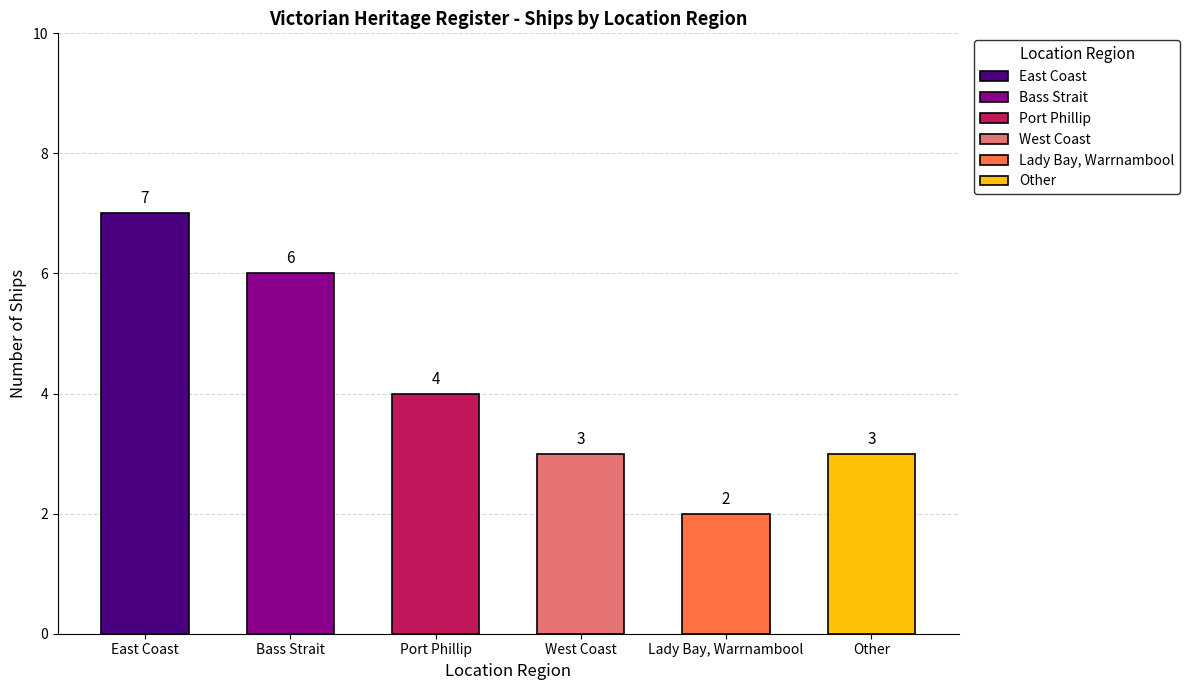

What position from the left is East Coast?

1